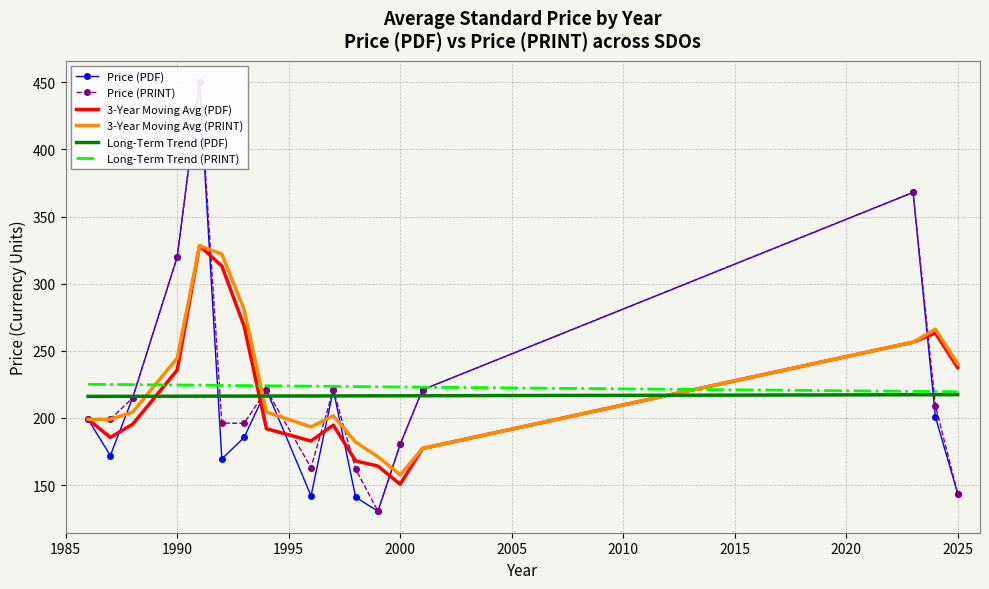

True or false: 3-Year Moving Avg (PRINT) and Long-Term Trend (PDF) intersect in this chart.

True